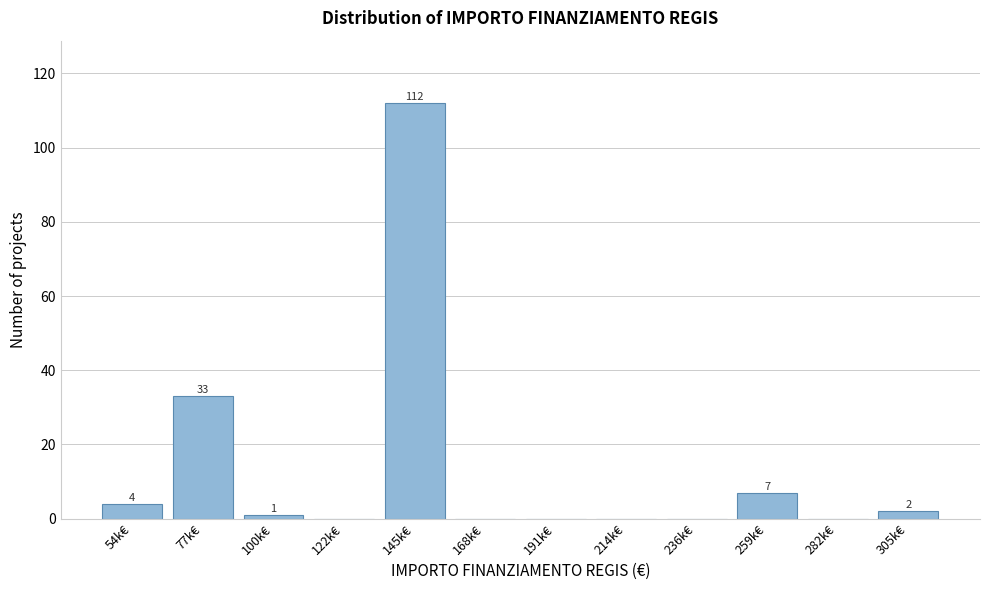

Reading left to right, transcribe all the data shown in this chart.

54k€=4	77k€=33	100k€=1	122k€=0	145k€=112	168k€=0	191k€=0	214k€=0	236k€=0	259k€=7	282k€=0	305k€=2